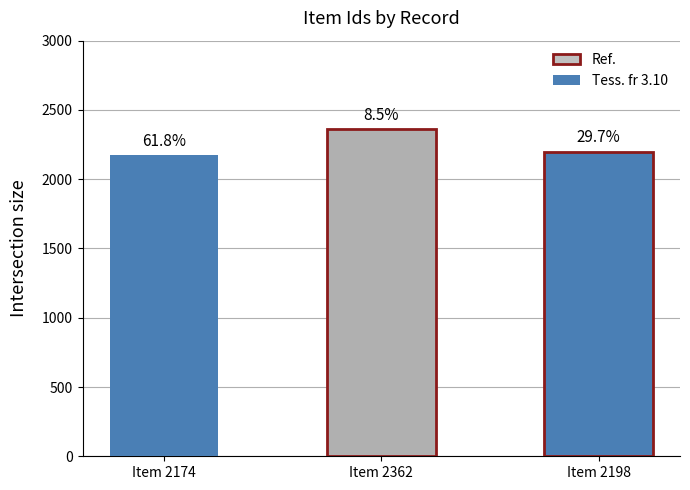

Are the bars horizontal?

No